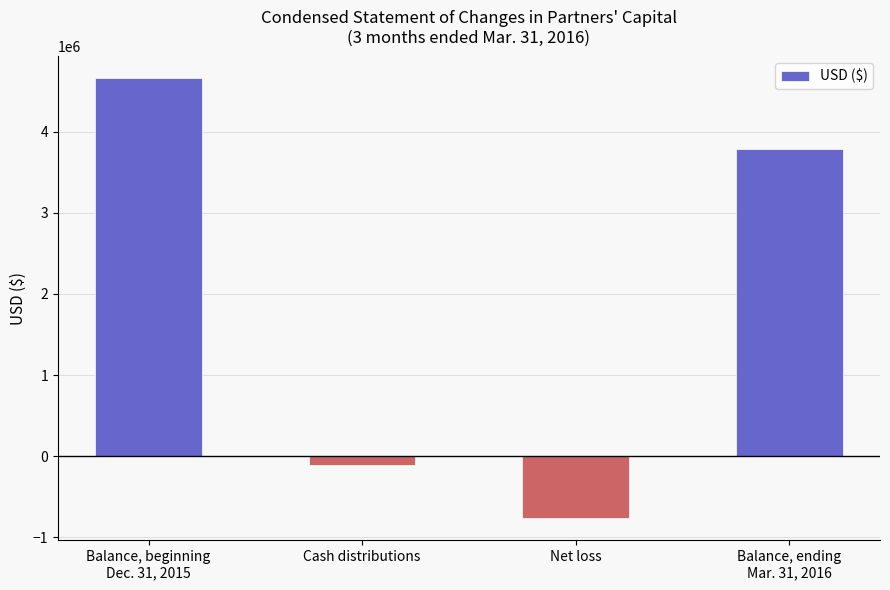

What is the label of the 2nd bar from the right?

Net loss